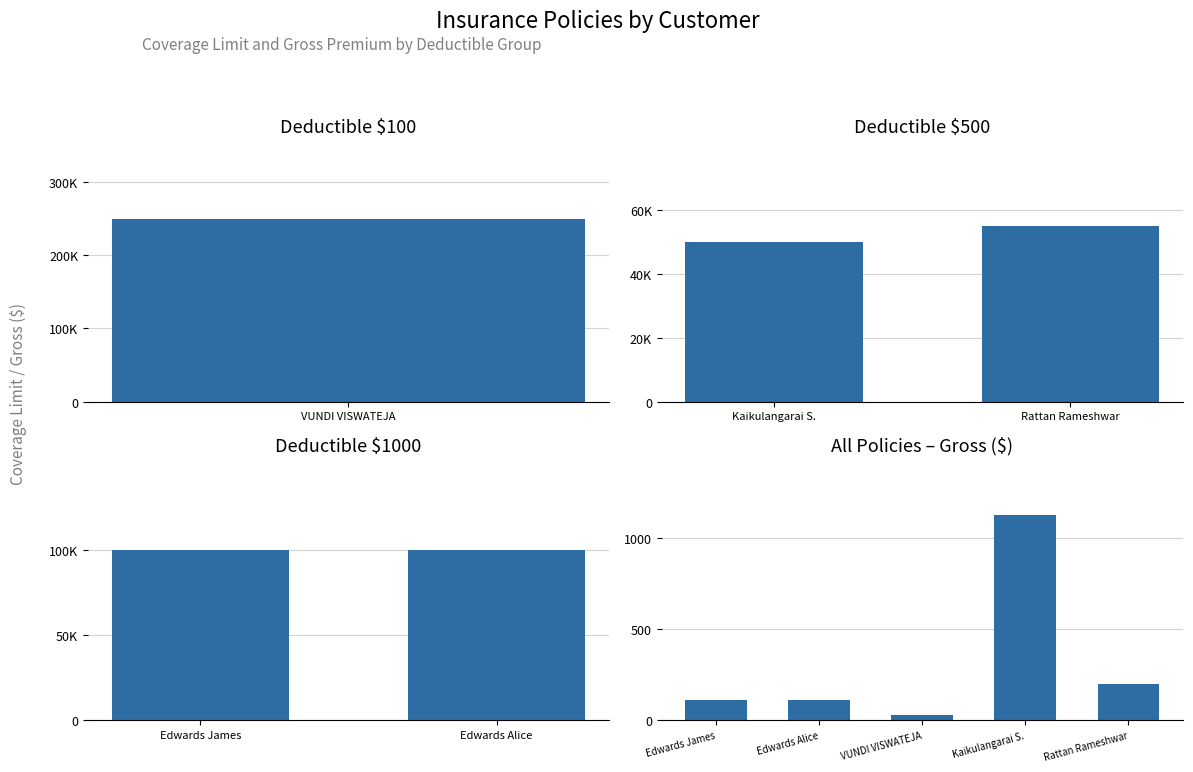

Is it true that the value at Kaikulangarai
$500 is 50000?

True